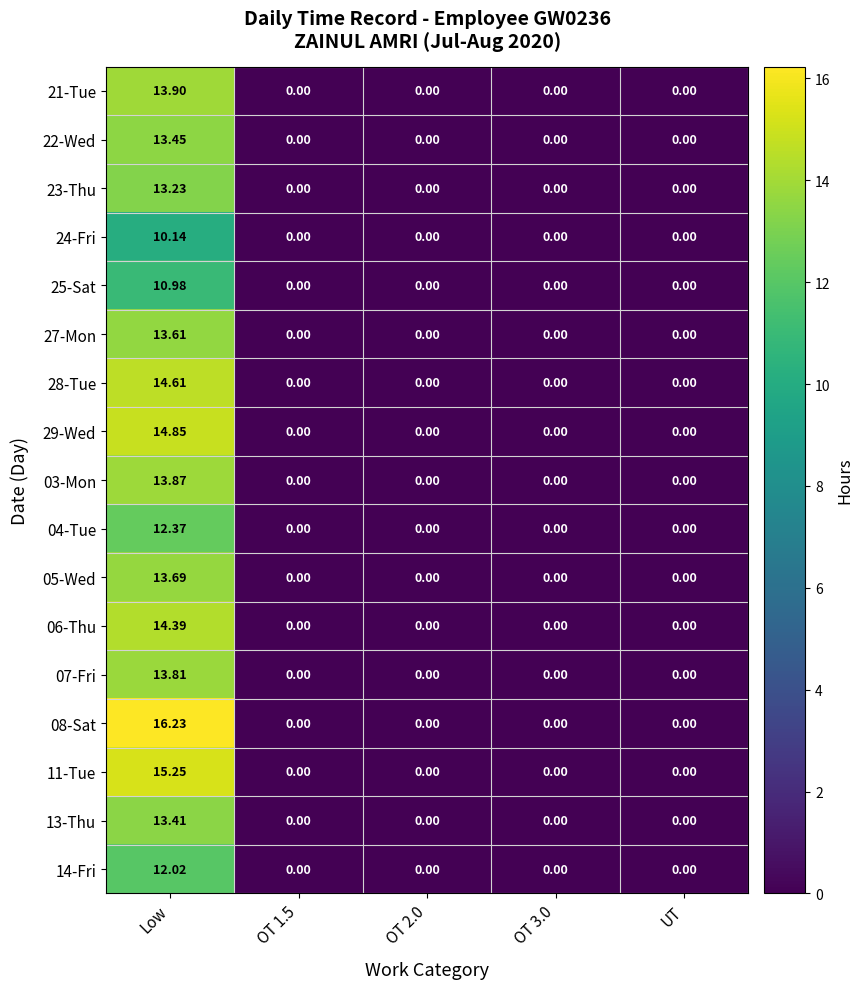

How many categories are shown in the chart?

5